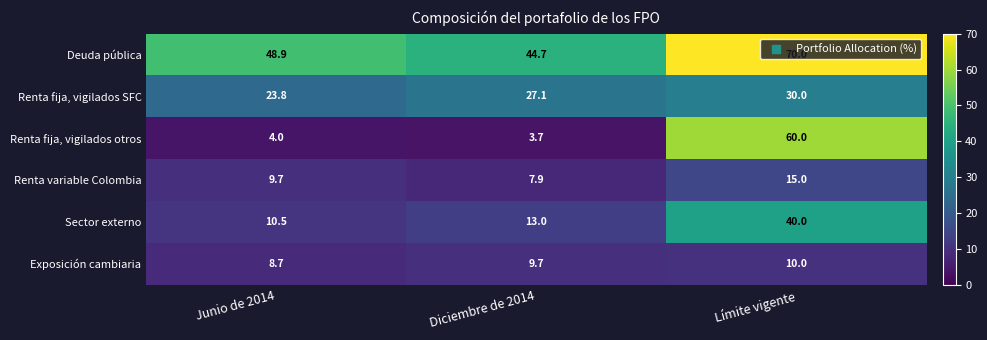

What is the sum of the Renta fija, vigilados otros values at Junio de 2014 and Diciembre de 2014?

7.7